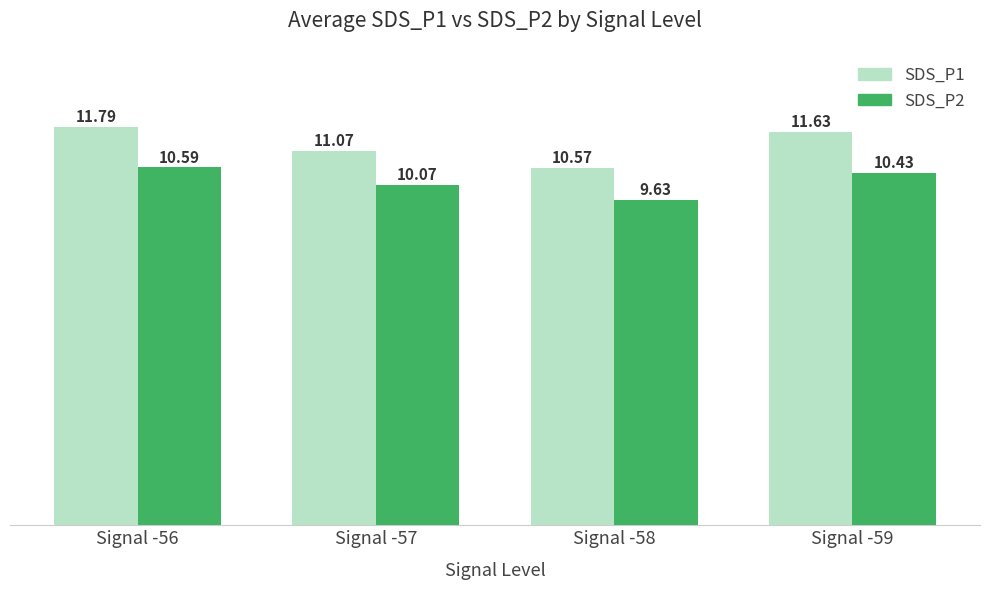

True or false: SDS_P1 has a value of 11.8 at Signal -56.

True